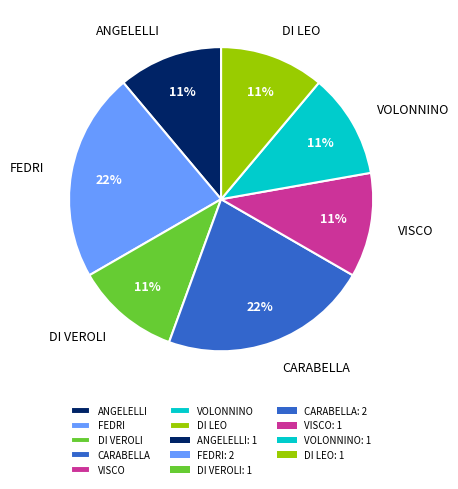

What is the ratio of the value at VISCO to the value at CARABELLA?

0.5